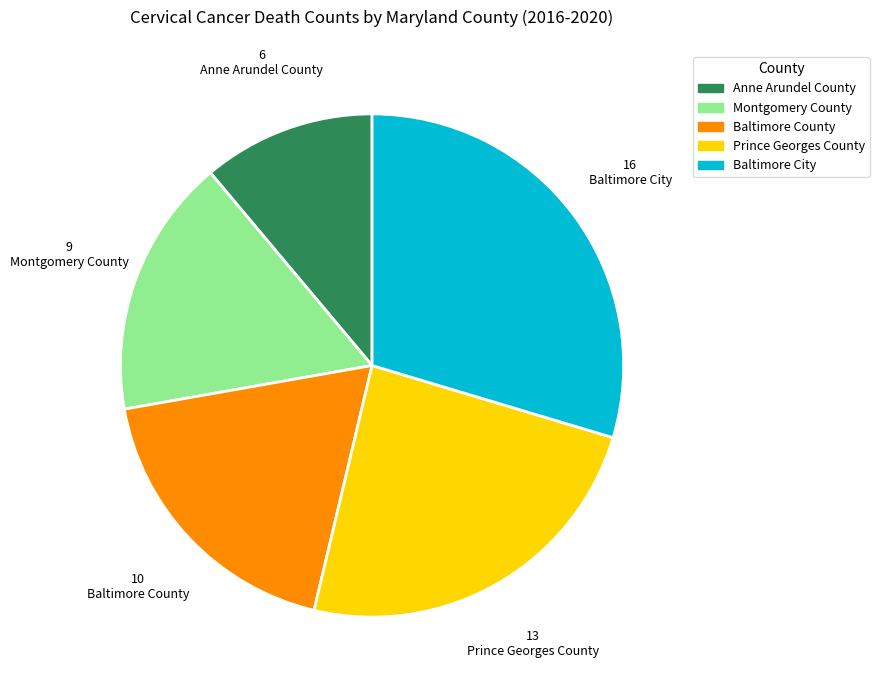

True or false: Anne Arundel County accounts for 18% of the total.

False